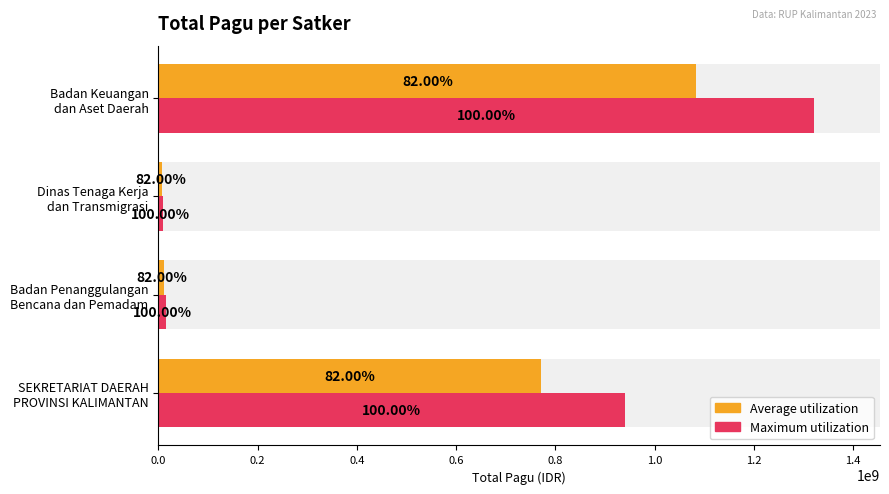

How many bars are there in total?

8